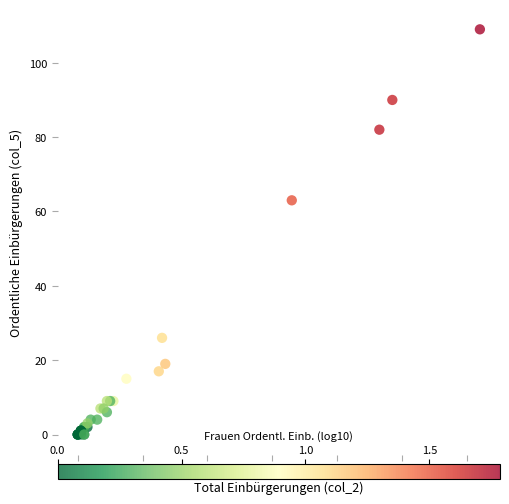

What Y value in the scatter plot is closest to 54?

63